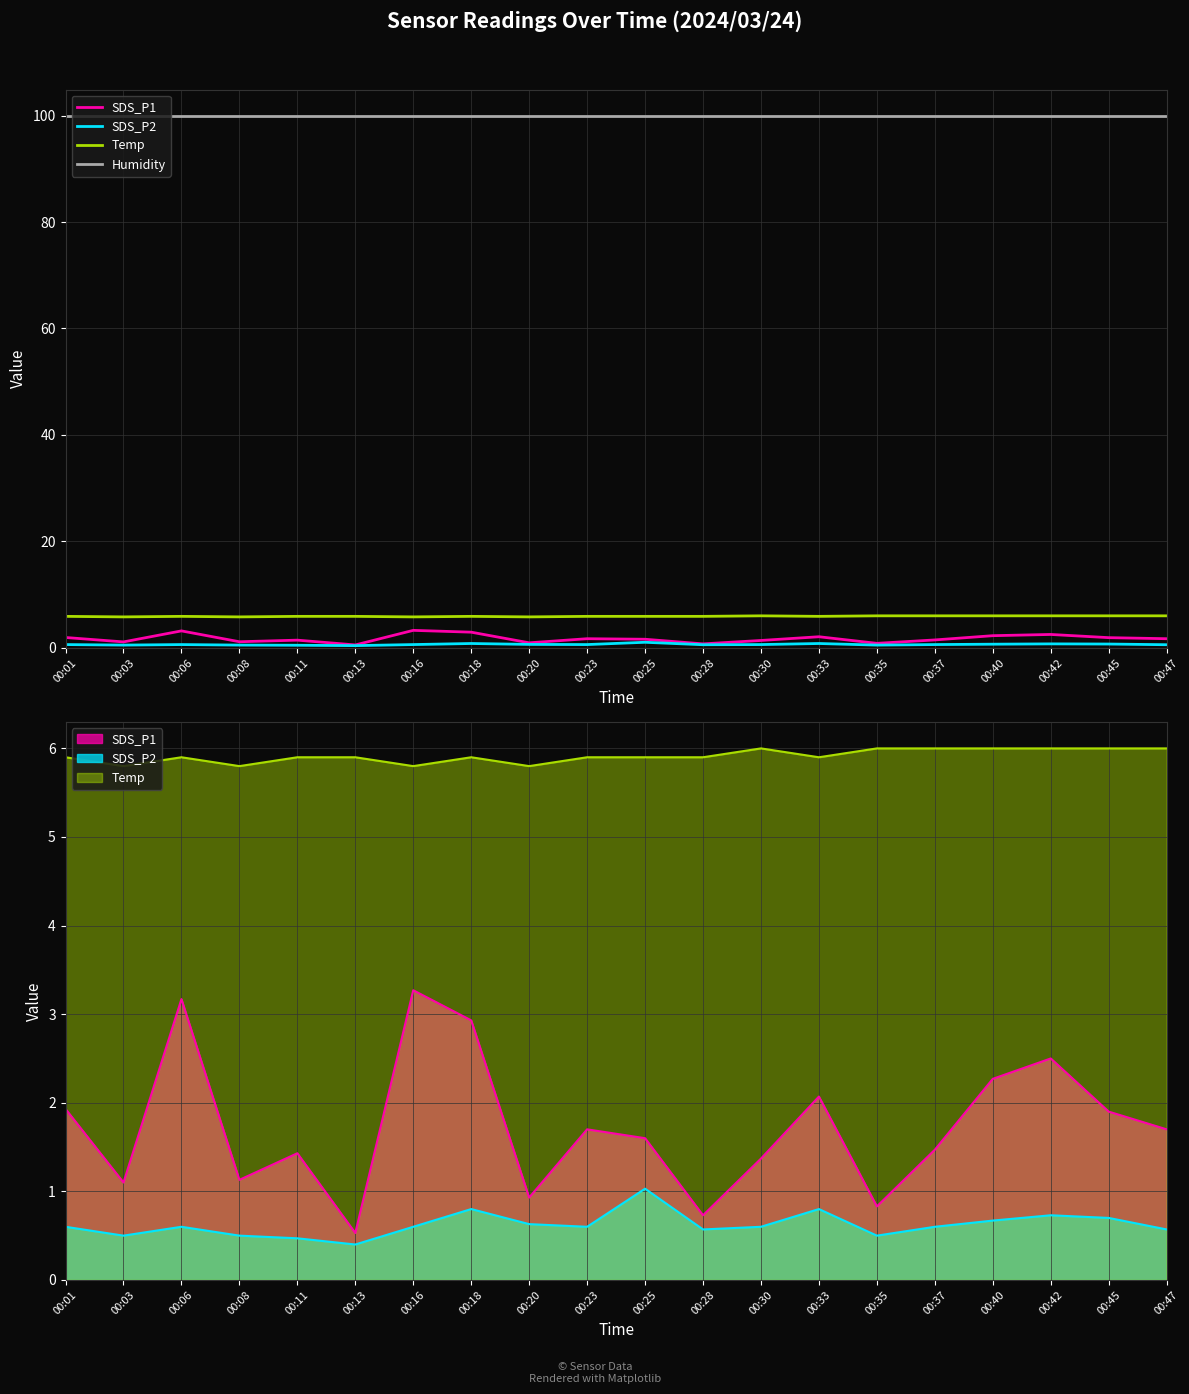

Reading left to right, what are all the values shown in this chart?

SDS_P1: 1.9	1.1	3.2	1.1	1.4	0.5	3.3	2.9	0.9	1.7	1.6	0.7	1.4	2.1	0.8	1.5	2.3	2.5	1.9	1.7
SDS_P2: 0.6	0.5	0.6	0.5	0.5	0.4	0.6	0.8	0.6	0.6	1.0	0.6	0.6	0.8	0.5	0.6	0.7	0.7	0.7	0.6
Temp: 5.9	5.8	5.9	5.8	5.9	5.9	5.8	5.9	5.8	5.9	5.9	5.9	6.0	5.9	6.0	6.0	6.0	6.0	6.0	6.0
Humidity: 99.9	99.9	99.9	99.9	99.9	99.9	99.9	99.9	99.9	99.9	99.9	99.9	99.9	99.9	99.9	99.9	99.9	99.9	99.9	99.9